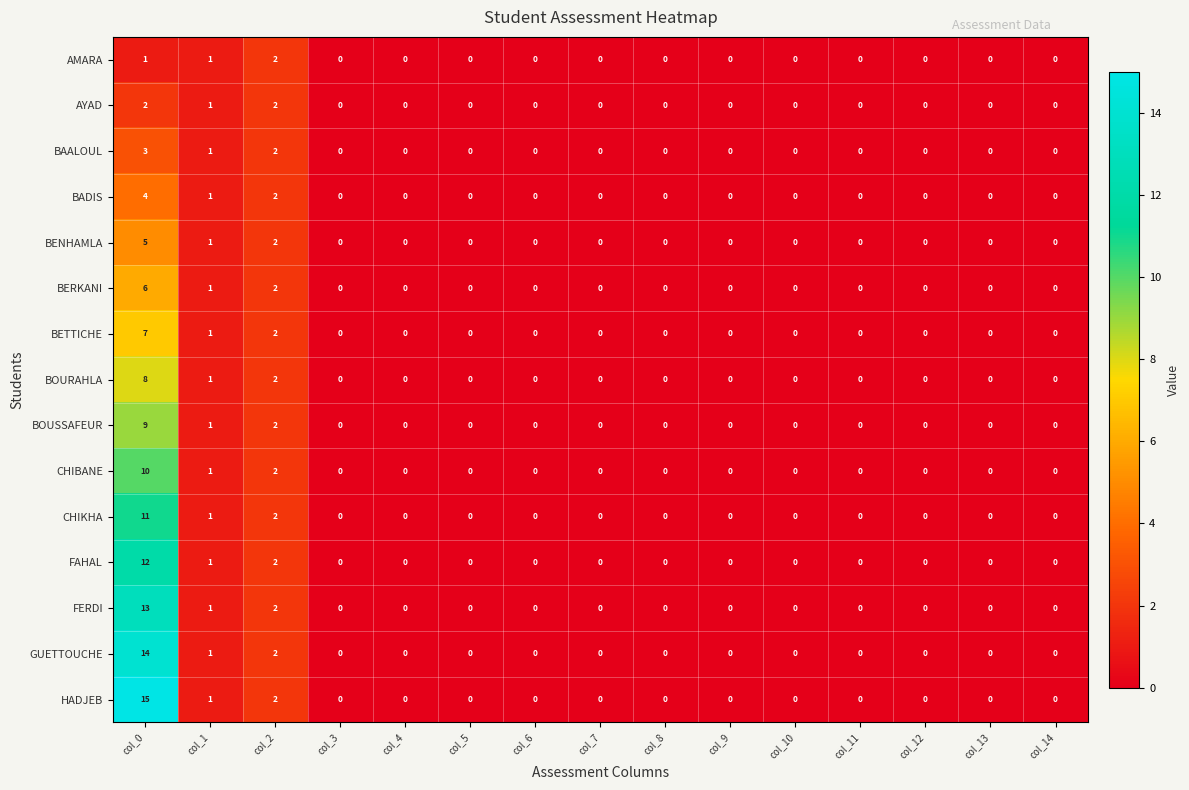

Where is CHIKHA nearest to the value 5?

col_2